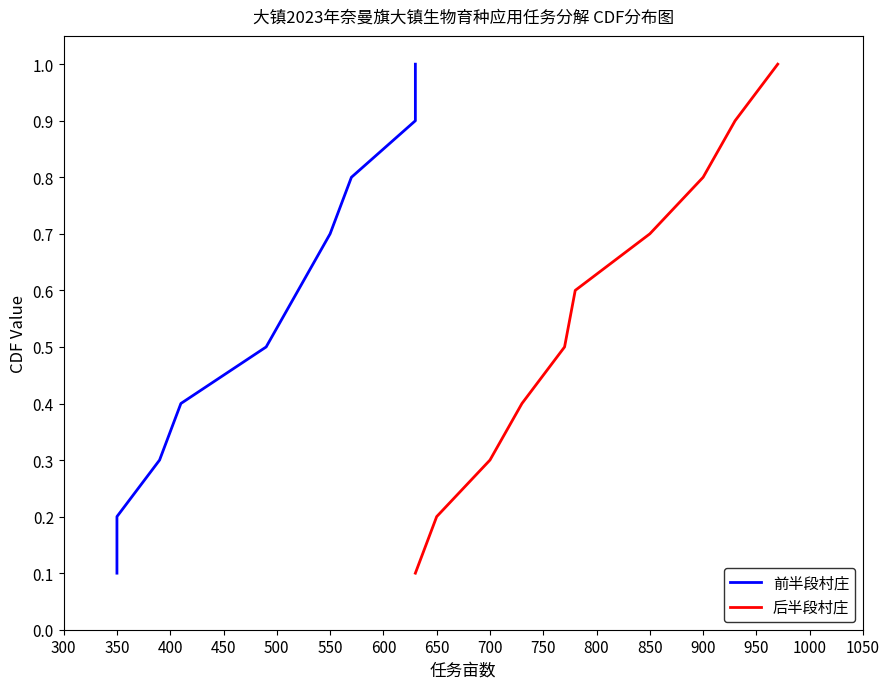

Is it true that 后半段村庄 equals 0.7 at 850?

True